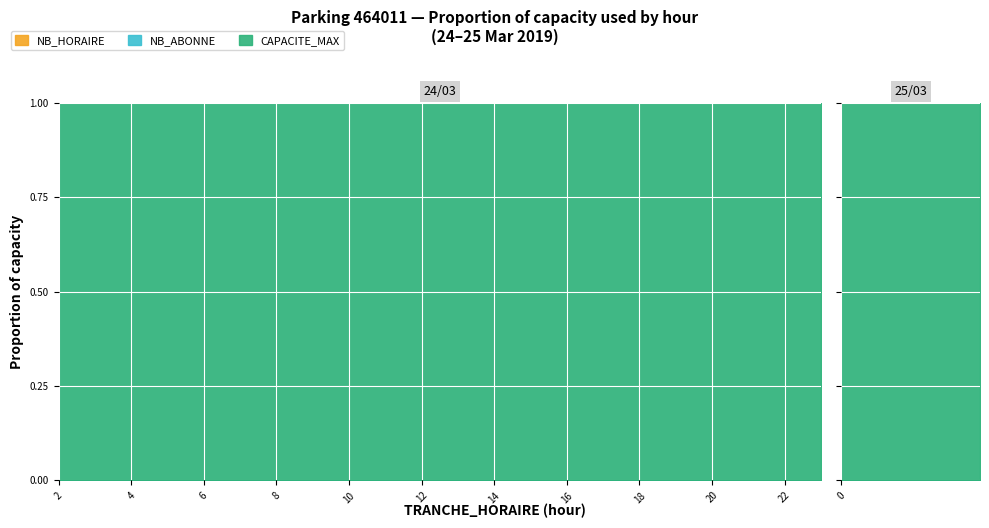

Rank the series at 11 from highest to lowest value.

CAPACITE_MAX, NB_HORAIRE, NB_ABONNE